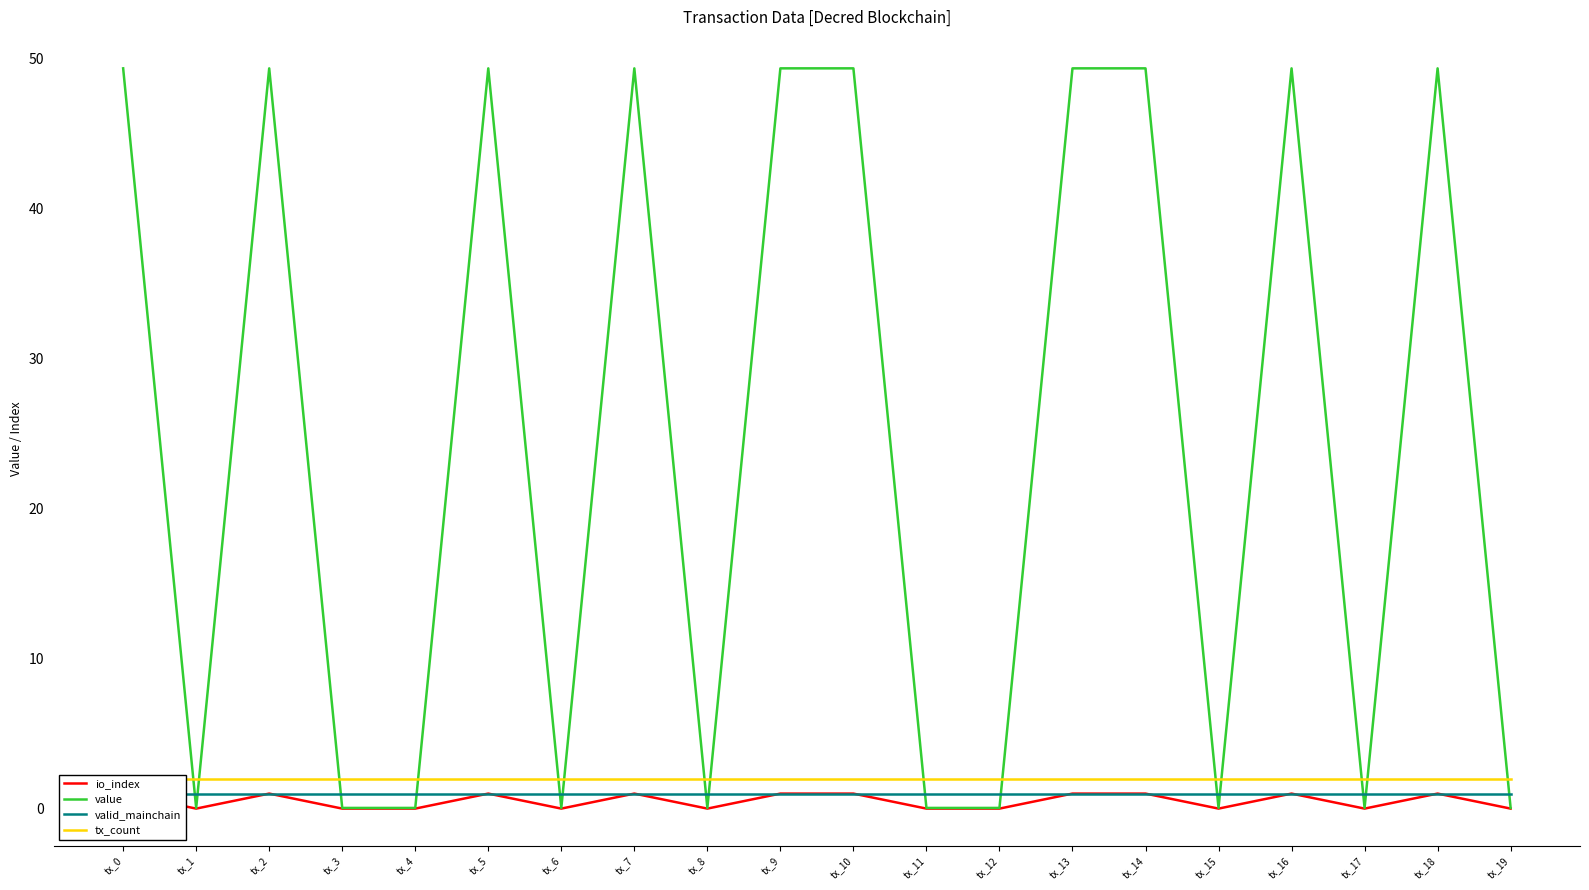

Is this an area chart (filled region under the line)?

No